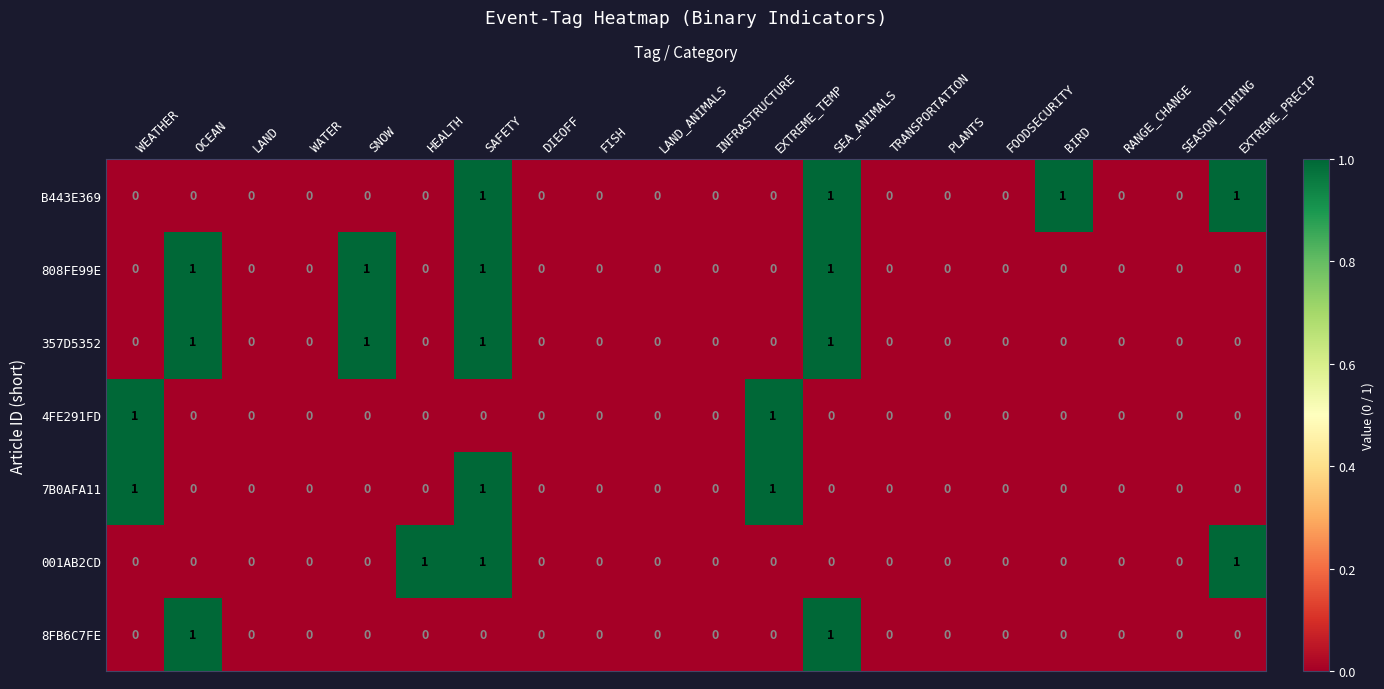

What is the sum of all B443E369 values?

4